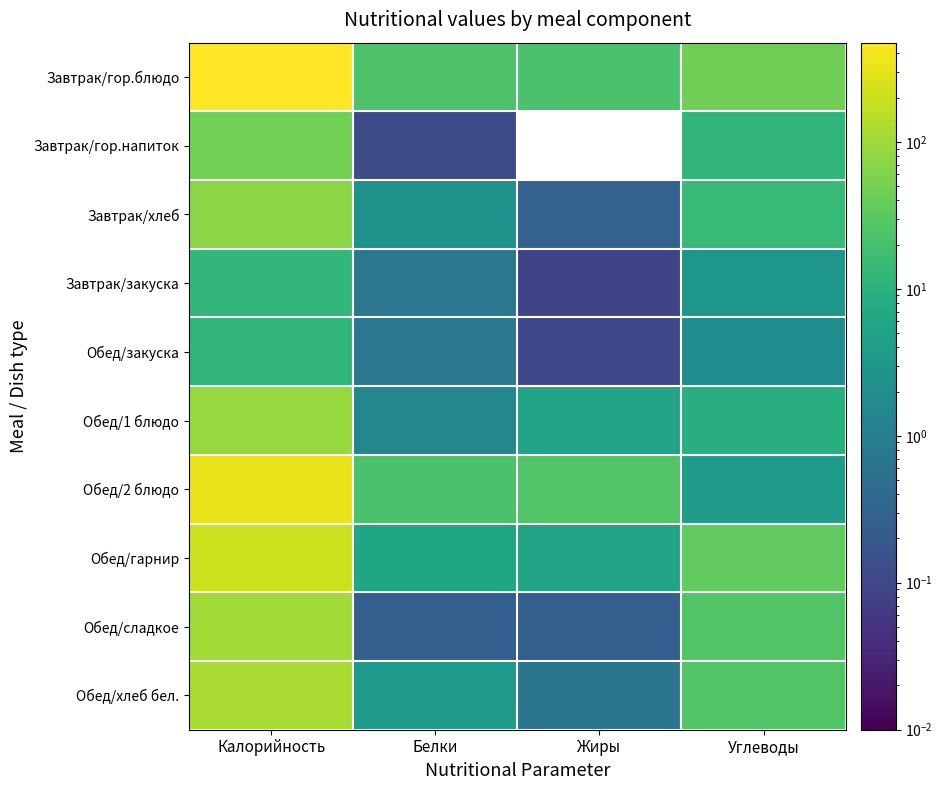

Reading left to right, transcribe all the data shown in this chart.

Завтрак/гор.блюдо: Калорийность=472.4	Белки=23.5	Жиры=21.4	Углеводы=46.6
Завтрак/гор.напиток: Калорийность=48.6	Белки=0.1	Жиры=0.0	Углеводы=12.0
Завтрак/хлеб: Калорийность=72.6	Белки=2.4	Жиры=0.3	Углеводы=14.6
Завтрак/закуска: Калорийность=12.6	Белки=0.7	Жиры=0.1	Углеводы=3.0
Обед/закуска: Калорийность=12.0	Белки=0.7	Жиры=0.1	Углеводы=1.9
Обед/1 блюдо: Калорийность=88.9	Белки=1.5	Жиры=5.3	Углеводы=8.7
Обед/2 блюдо: Калорийность=325.7	Белки=21.7	Жиры=25.1	Углеводы=3.9
Обед/гарнир: Калорийность=211.1	Белки=5.5	Жиры=5.3	Углеводы=35.3
Обед/сладкое: Калорийность=104.1	Белки=0.2	Жиры=0.2	Углеводы=25.4
Обед/хлеб бел.: Калорийность=122.5	Белки=3.5	Жиры=0.7	Углеводы=25.3